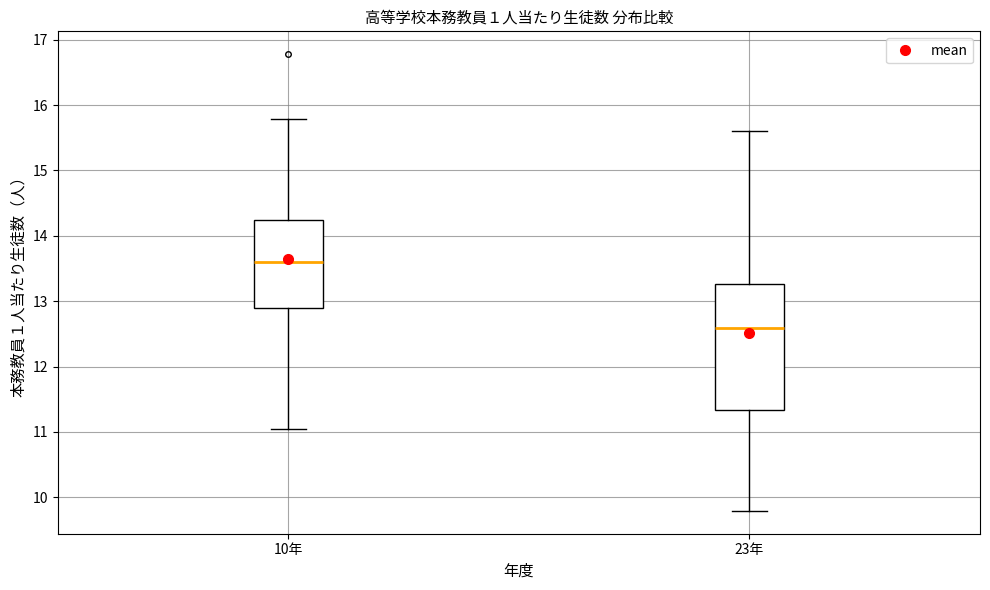

Reading left to right, transcribe this box plot: for each box, give where its median line is, the range the box spans, and where its two whiskers end, as read against the y-axis. The values are not printed on the chart, so give them approximately, as read against the axis.

10年: median 13.6, box 12.9 to 14.2, whiskers 11.0 to 15.8
23年: median 12.6, box 11.3 to 13.3, whiskers 9.8 to 15.6